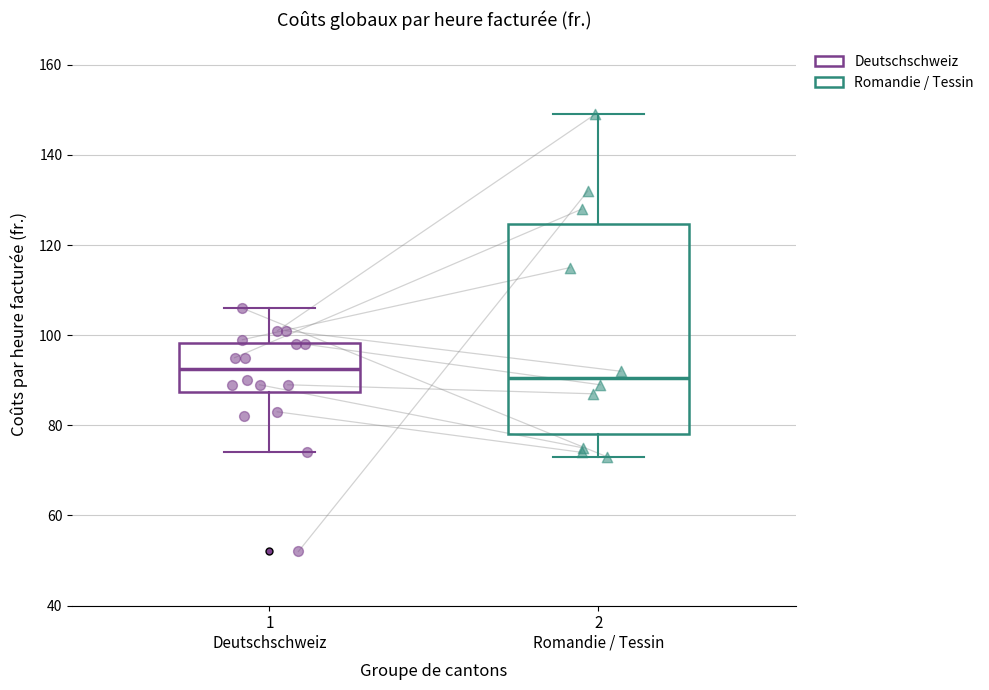

Which box's median line is the lowest?

2 Romandie / Tessin